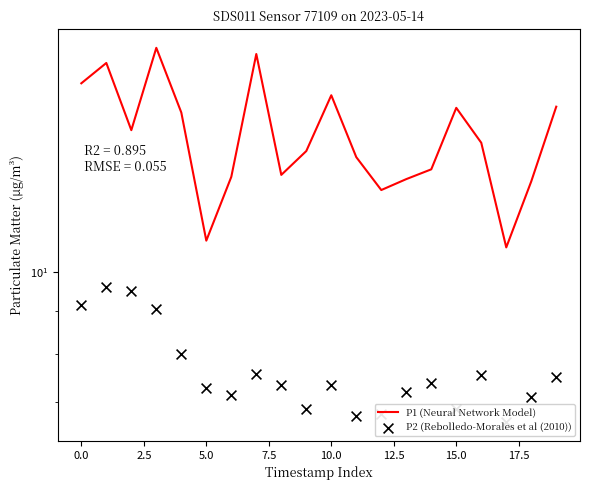

What are all the series names shown in the legend?

P1 (Neural Network Model), P2 (Rebolledo-Morales et al (2010))